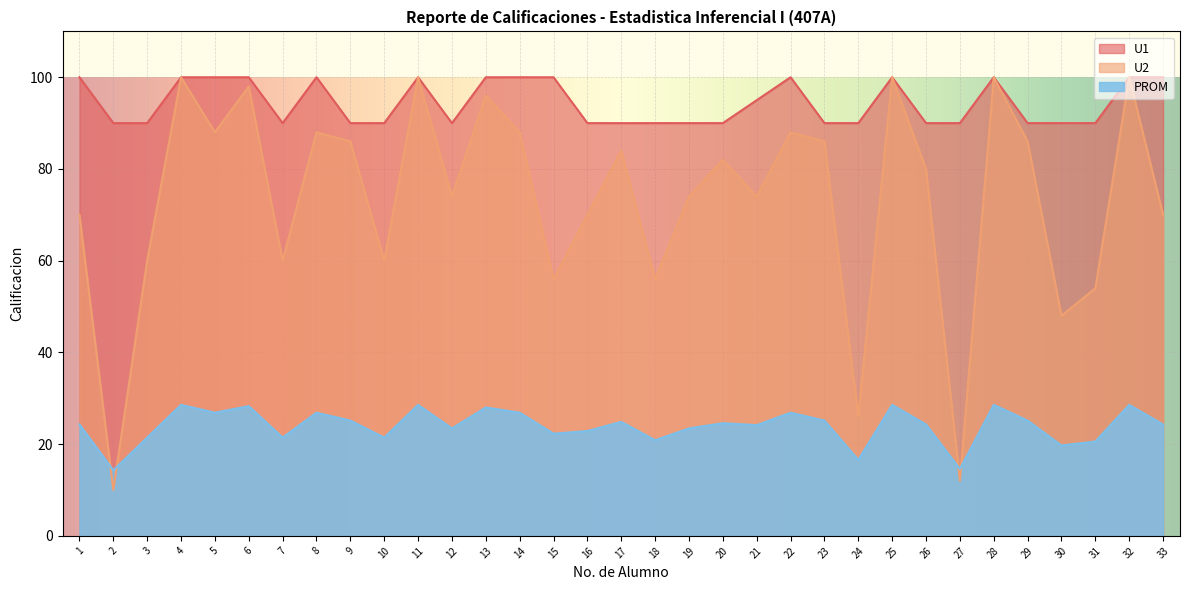

At which label does PROM first exceed 24?

1